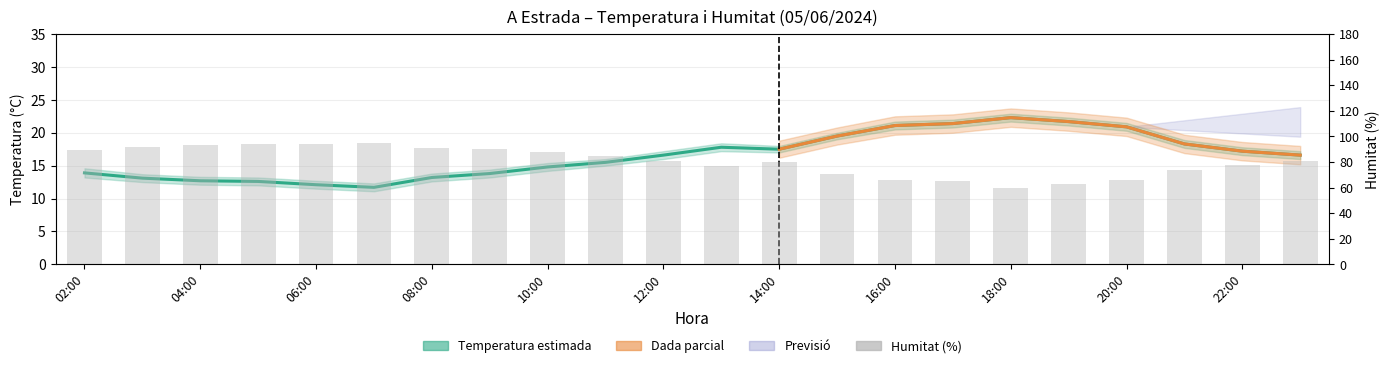

Is the value of Temperatura (ºC) at 17:00 greater than the value of Humitat (%) at 18:00?

No